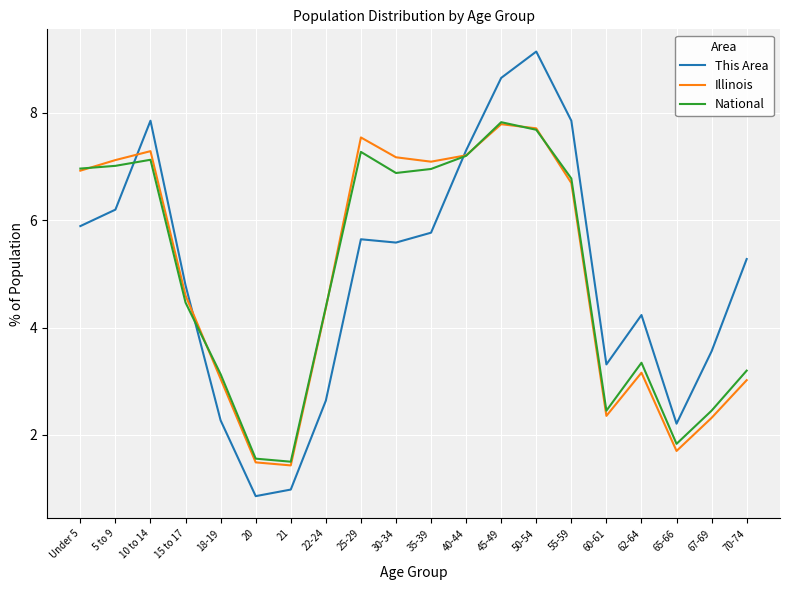

Where do This Area and National first cross each other?

5 to 9 and 10 to 14